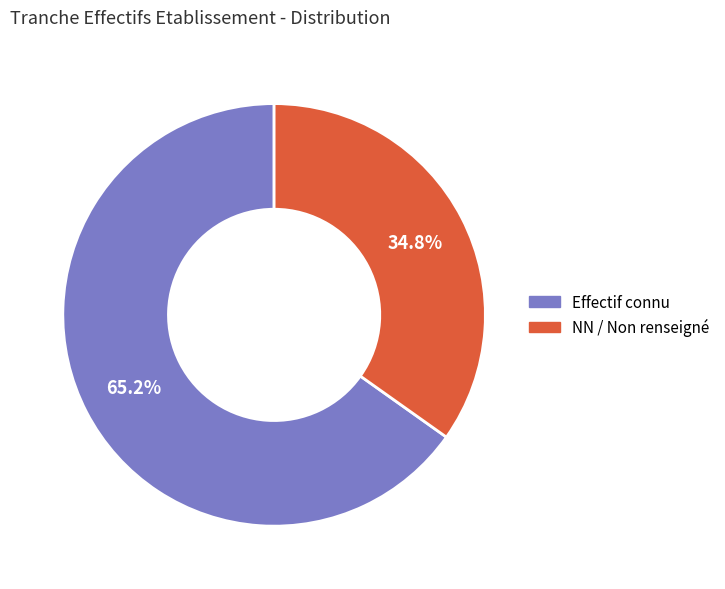

Which category has the smallest portion of the pie?

NN / Non renseigné